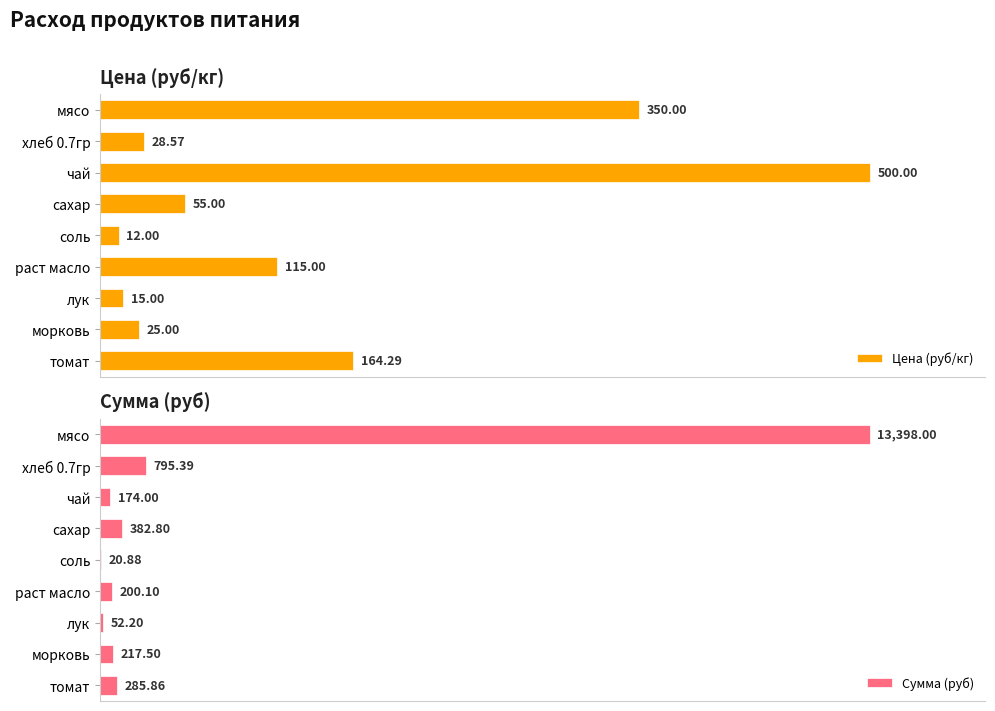

What is the difference between the highest and lowest values at 300?

327.8